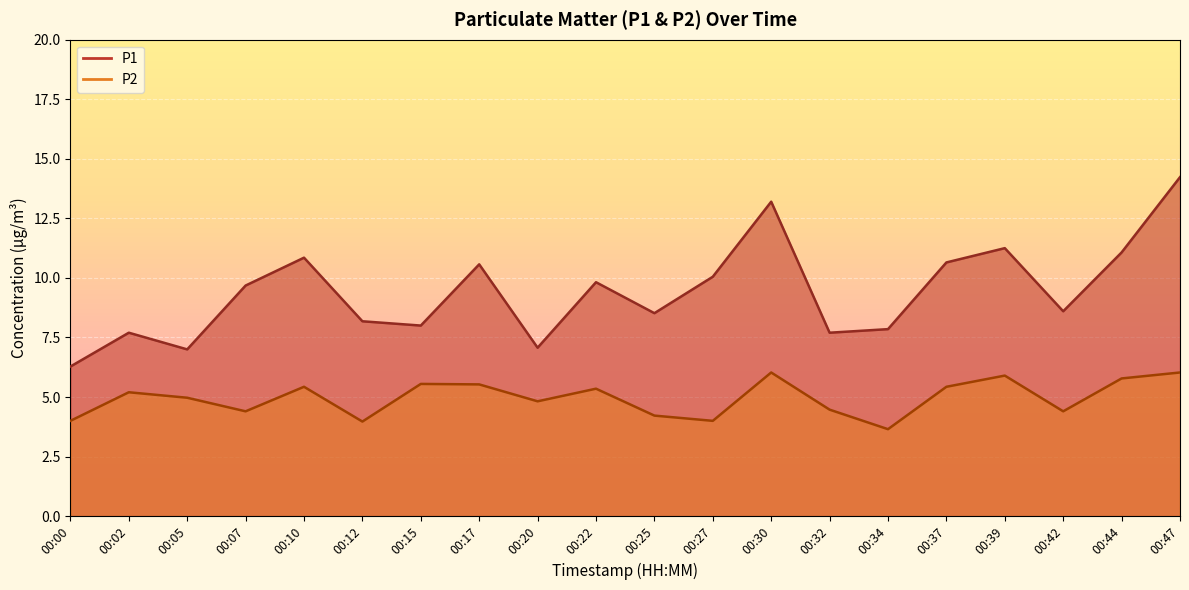

Where does the P2 series first go above 5?

00:02